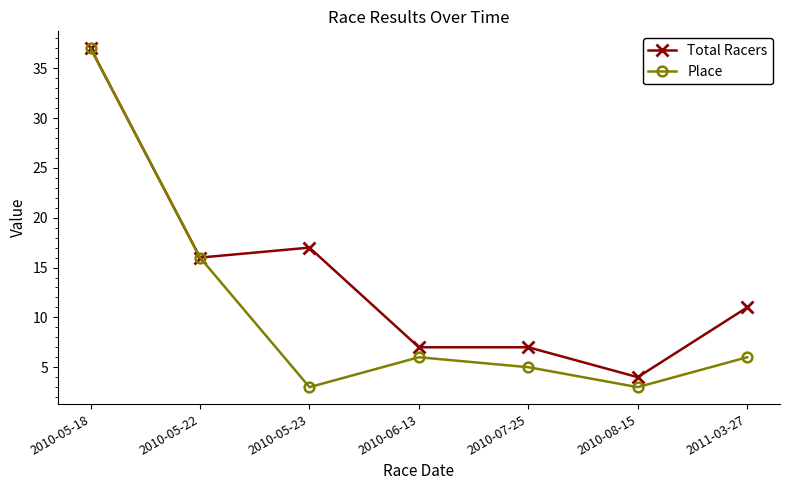

Where is Place nearest to the value 20?

2010-05-22